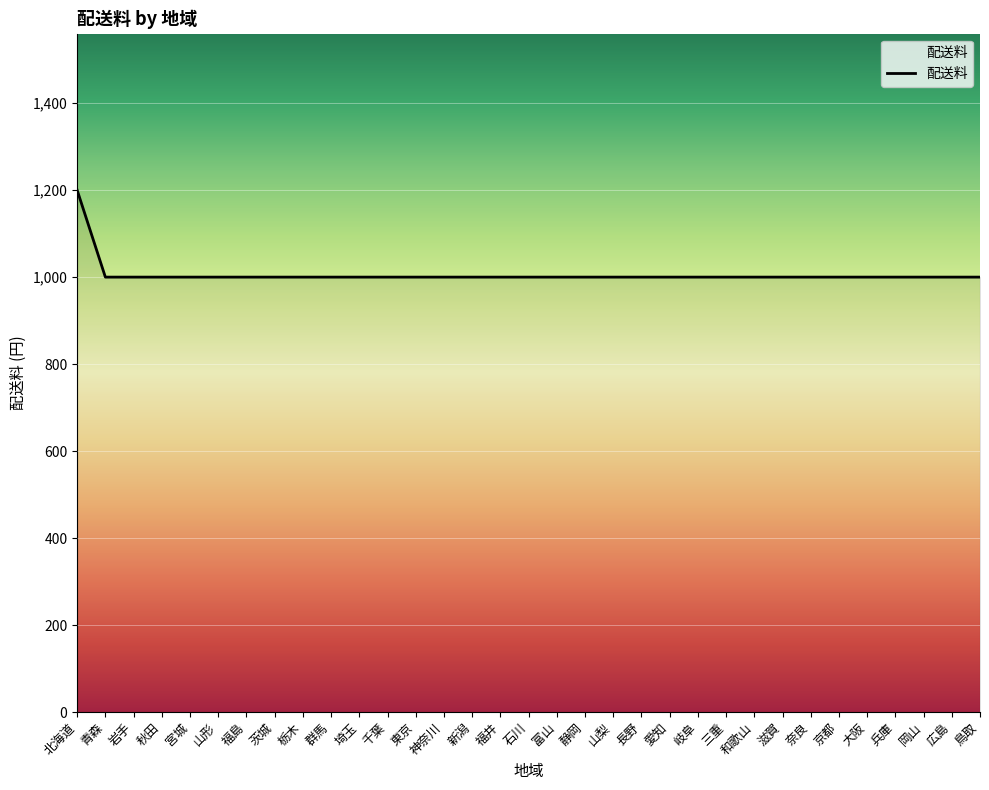

How many lines are shown in the chart?

1